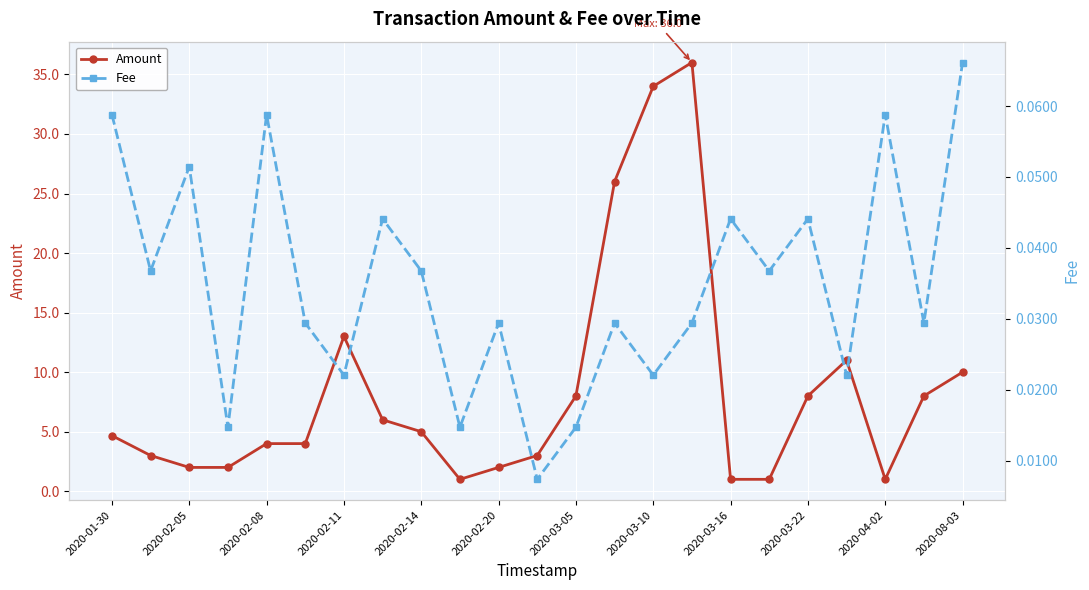

The Amount series shows 7.6 at 2020-01-30. True or false?

False